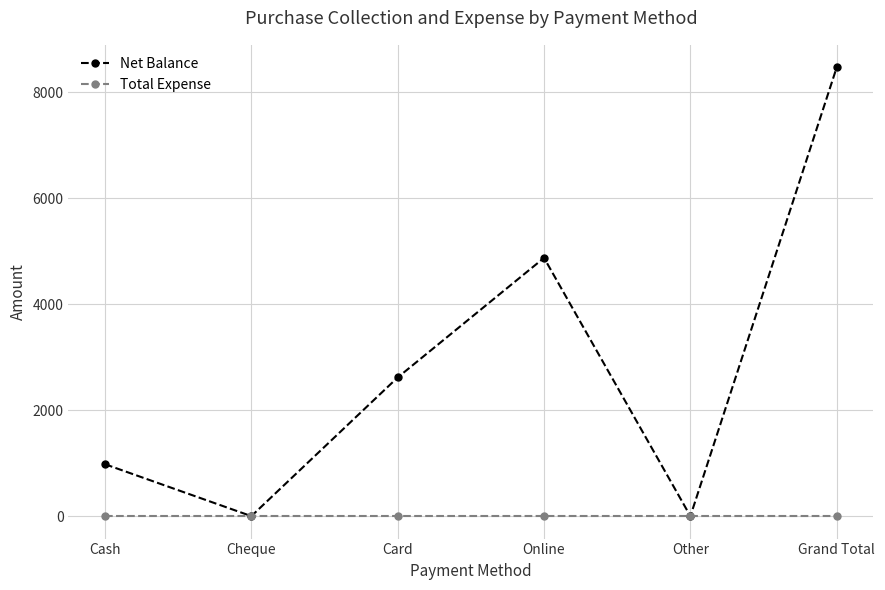

How many data points does each series have?

6